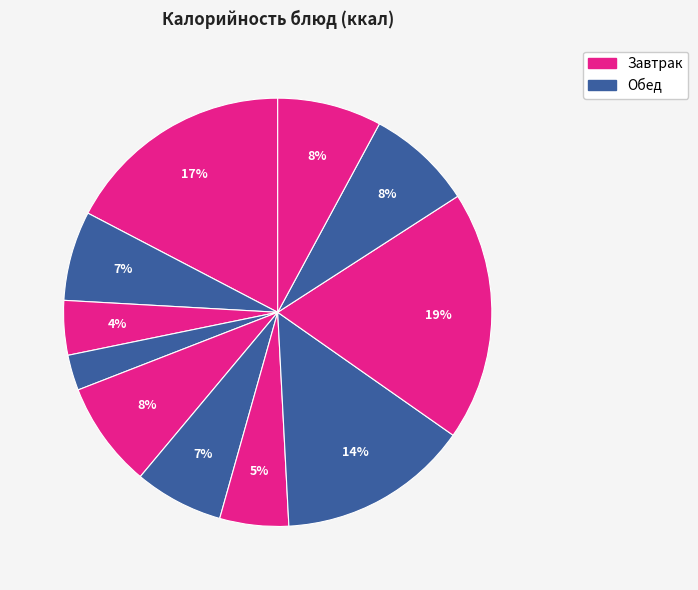

How many segments does this pie chart have?

11